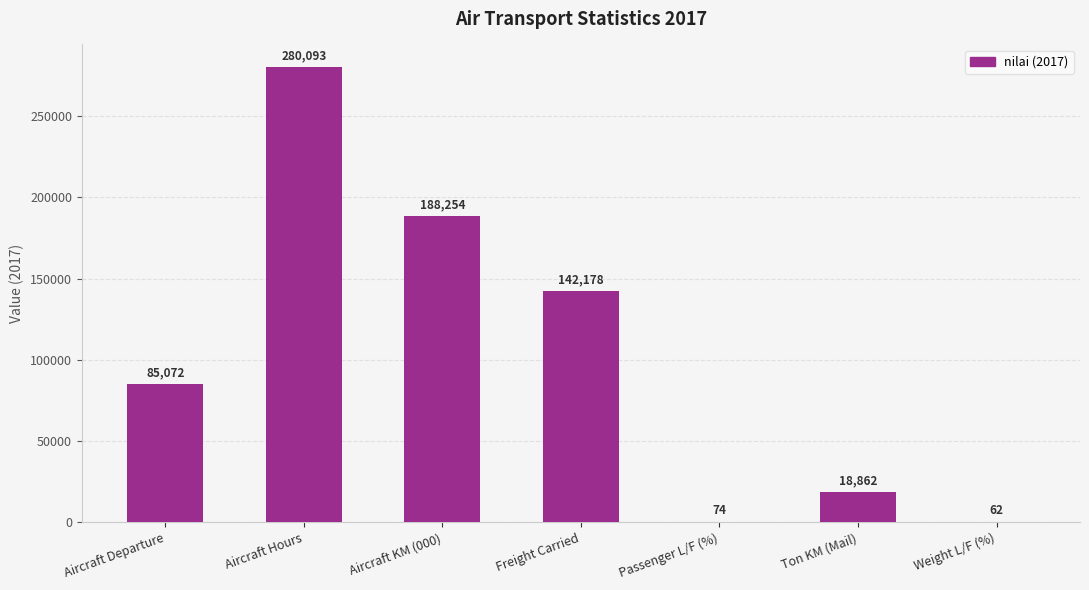

What is the change in value from Aircraft KM (000) to Freight Carried?

-46076